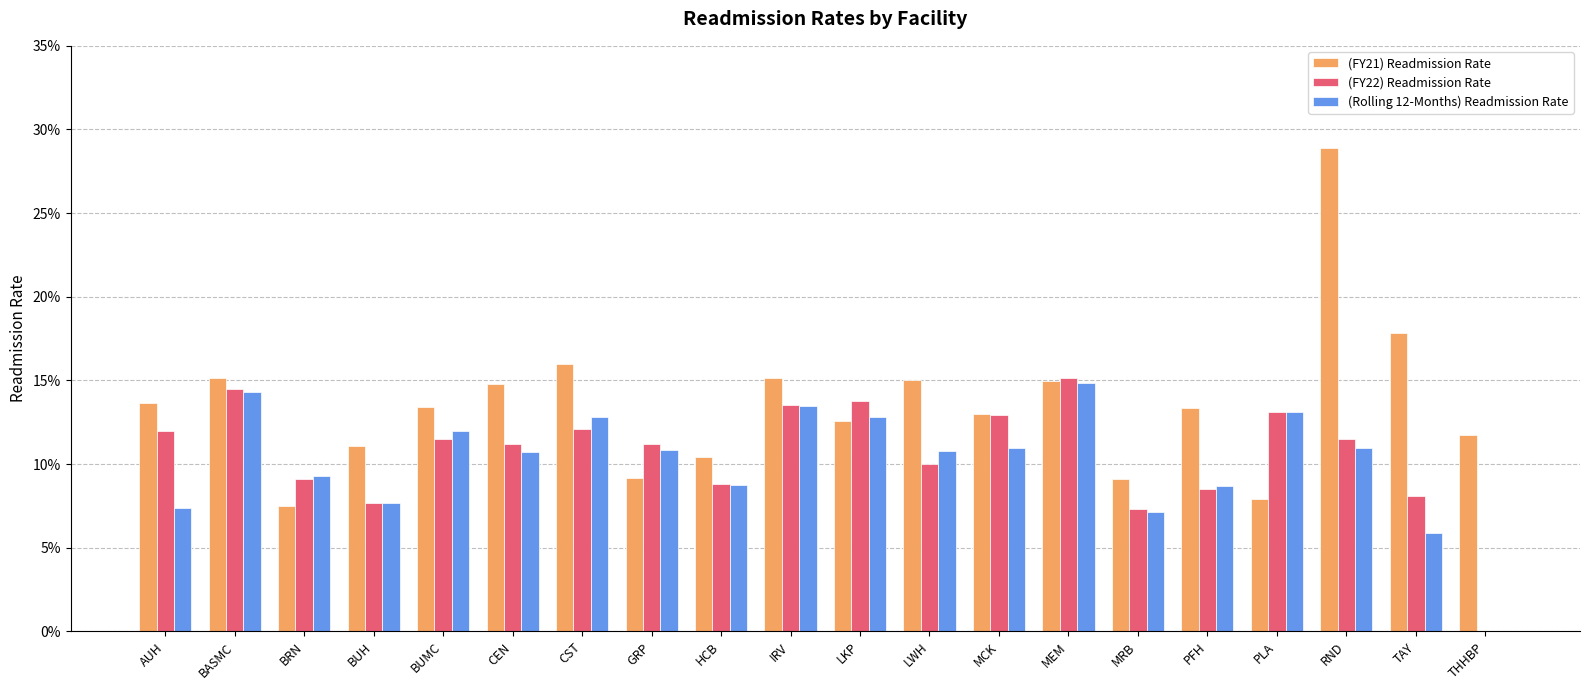

Are the bars horizontal?

No